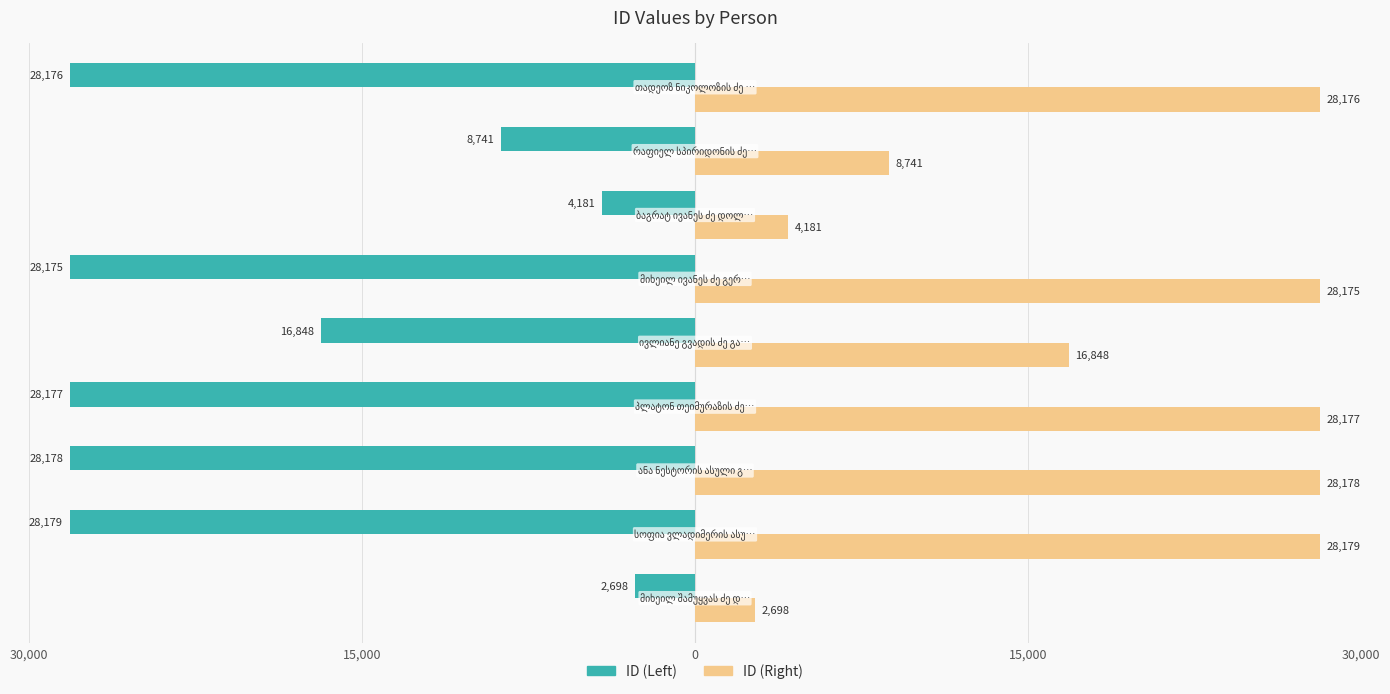

What is the difference between the maximum and minimum values in the ID (Right) series?

25481